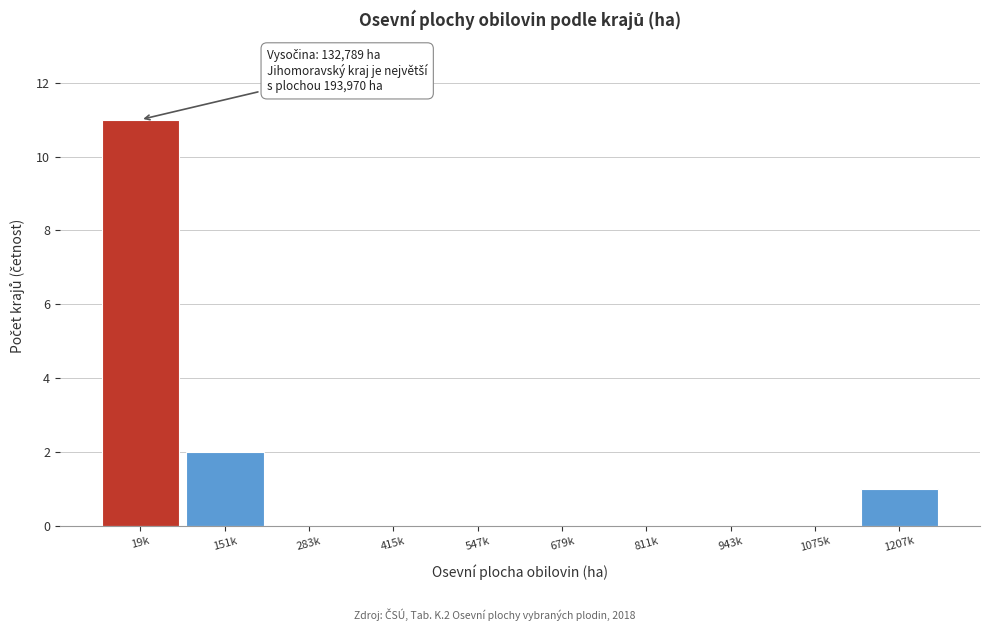

Reading left to right, list all the values displayed in this chart.

19k=11	151k=2	283k=0	415k=0	547k=0	679k=0	811k=0	943k=0	1075k=0	1207k=1